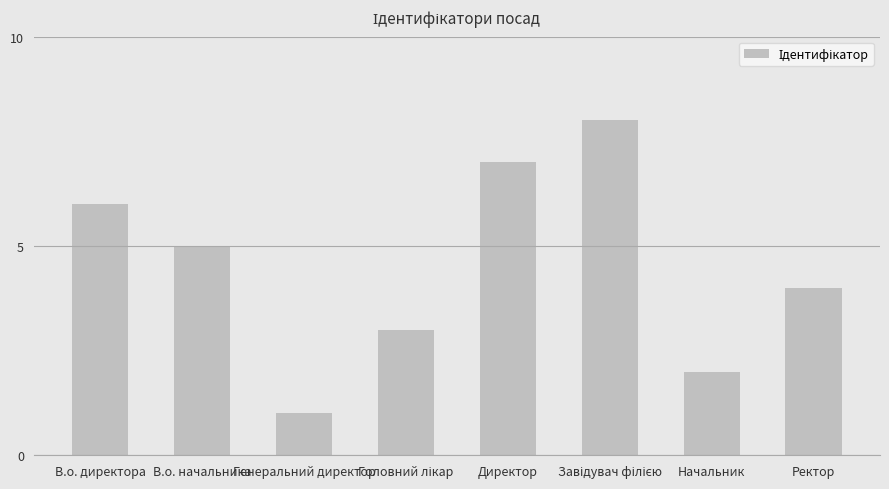

Approximately how many times larger is the value at Генеральний директор compared to Начальник?

0.5